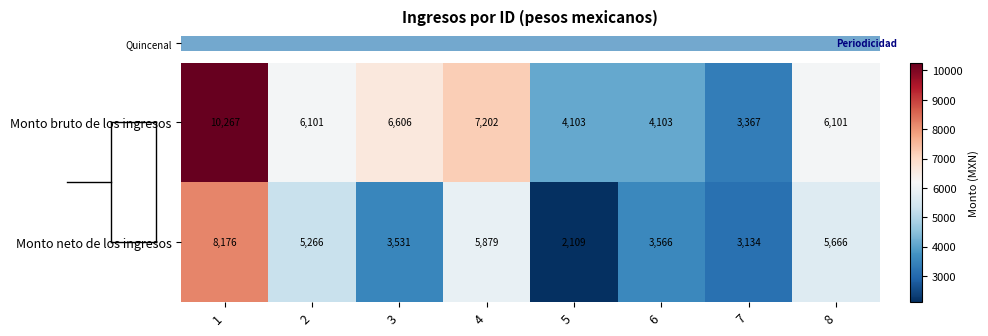

Rank the categories by Monto neto de los ingresos value from highest to lowest.

1, 4, 8, 2, 6, 3, 7, 5